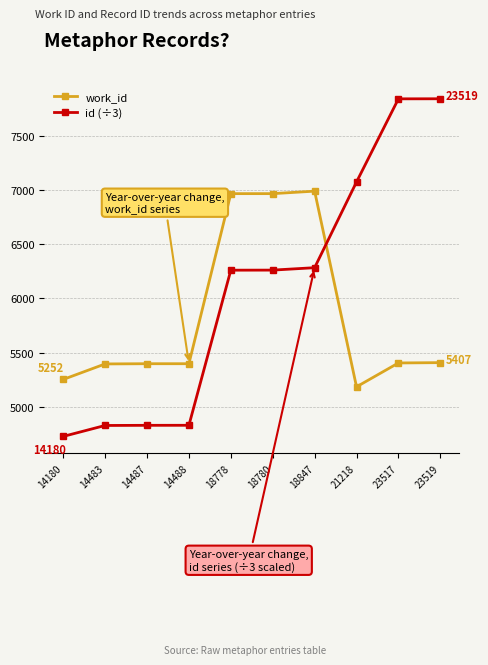

At 14180, list the series in order from smallest to largest.

id (÷3), work_id